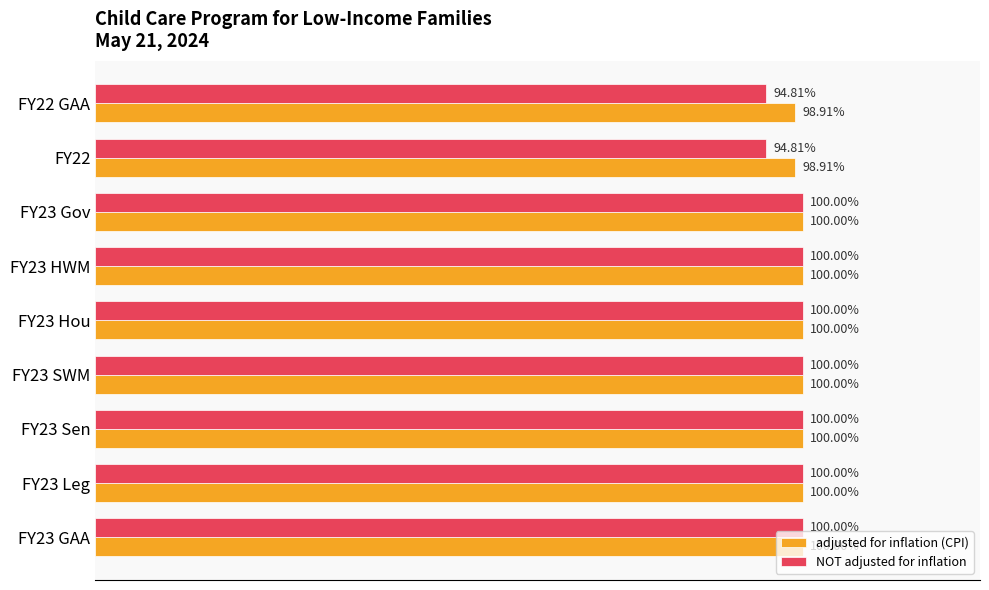

What is the highest value of the adjusted for inflation (CPI) series?

693650367